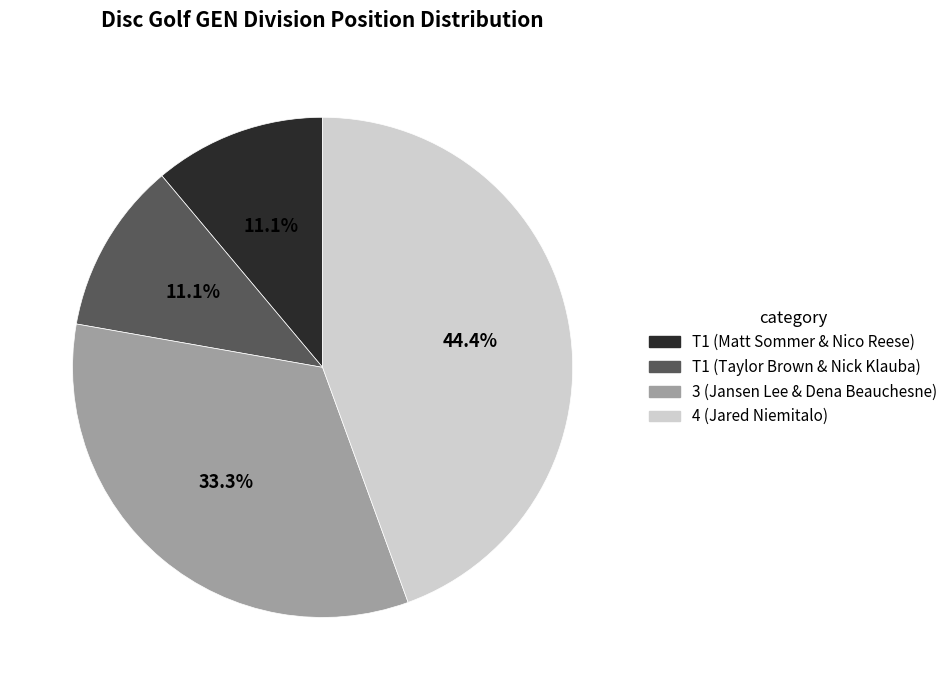

Does T1 (Matt Sommer & Nico Reese) account for over 50% of the chart?

No